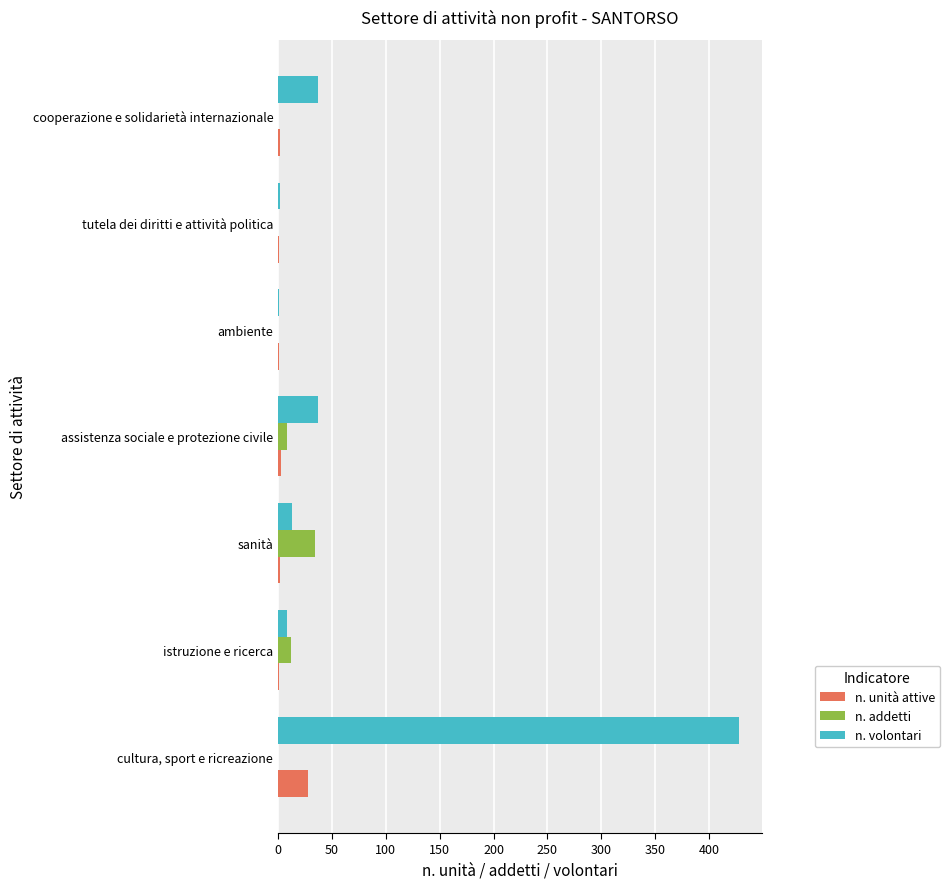

The value of n. volontari at assistenza sociale e protezione civile is 14. True or false?

False